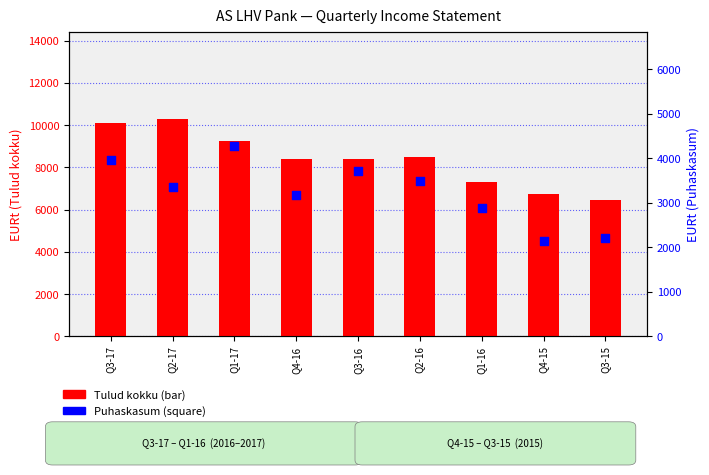

Which series has the largest total across all categories?

Tulud kokku